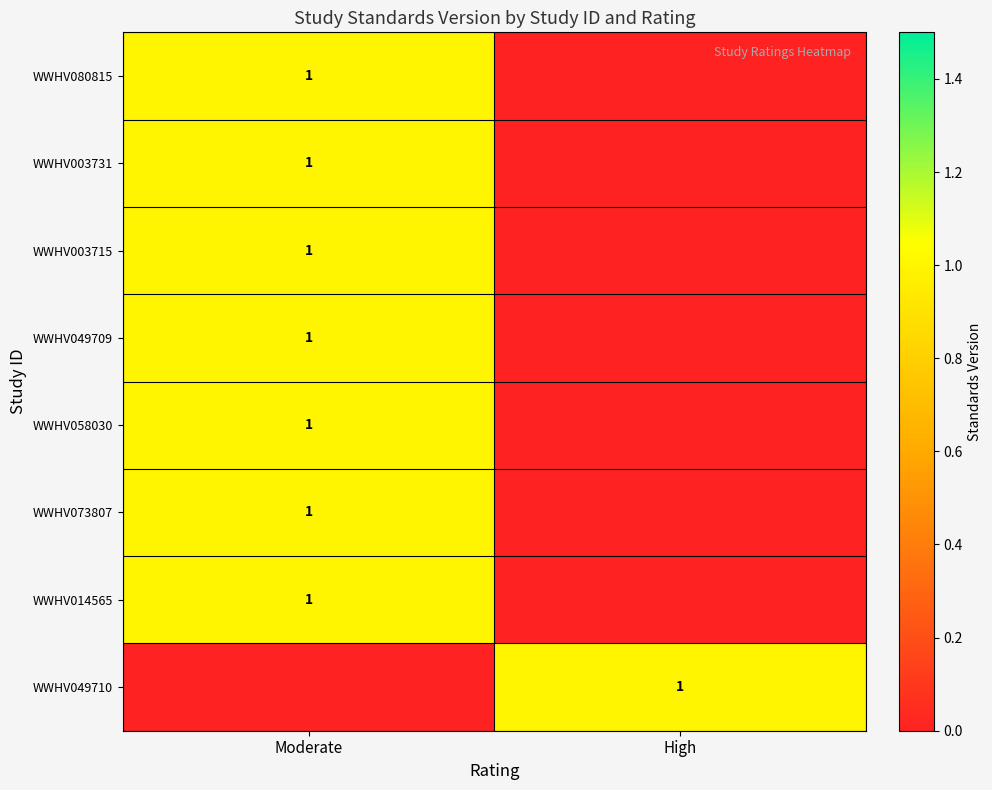

Is it true that WWHV080815 equals 1 at Moderate?

True